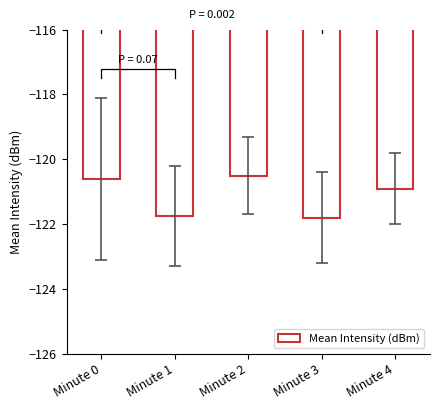

Is it true that the value at Minute 0 is -120.6?

True